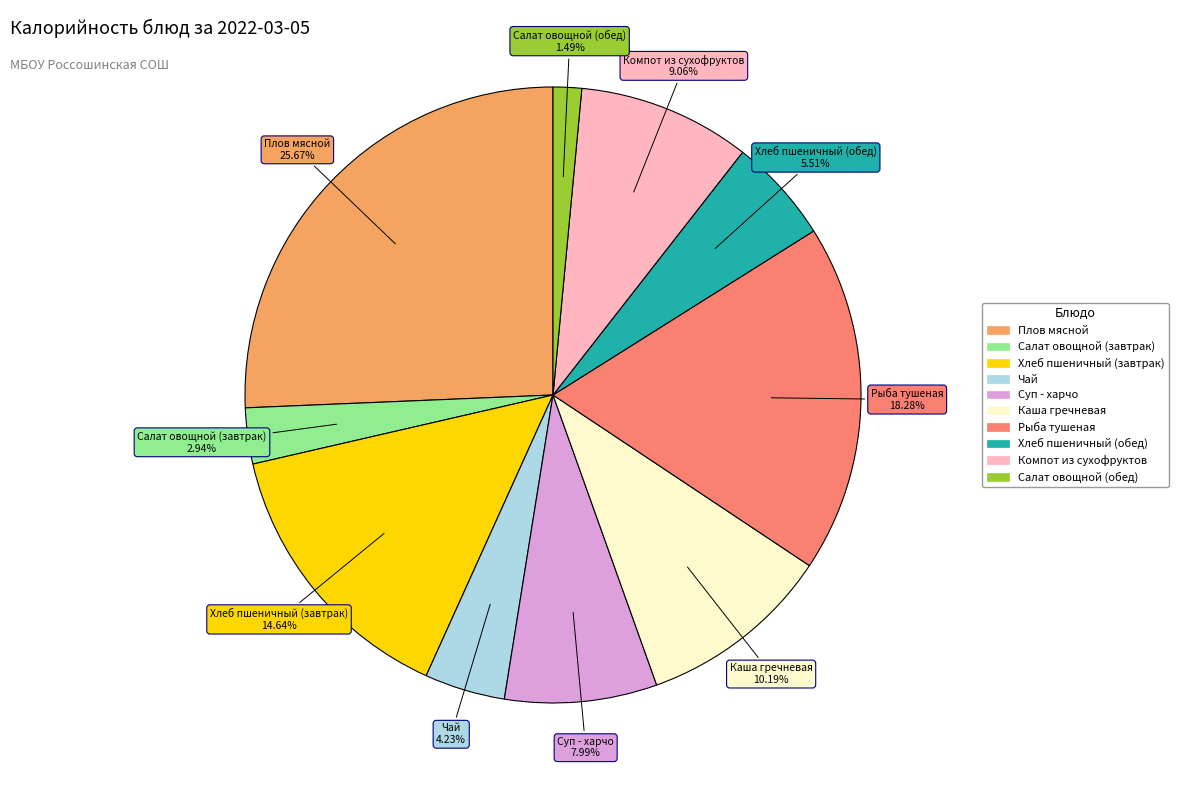

To the nearest percent, what portion does Чай represent?

4%